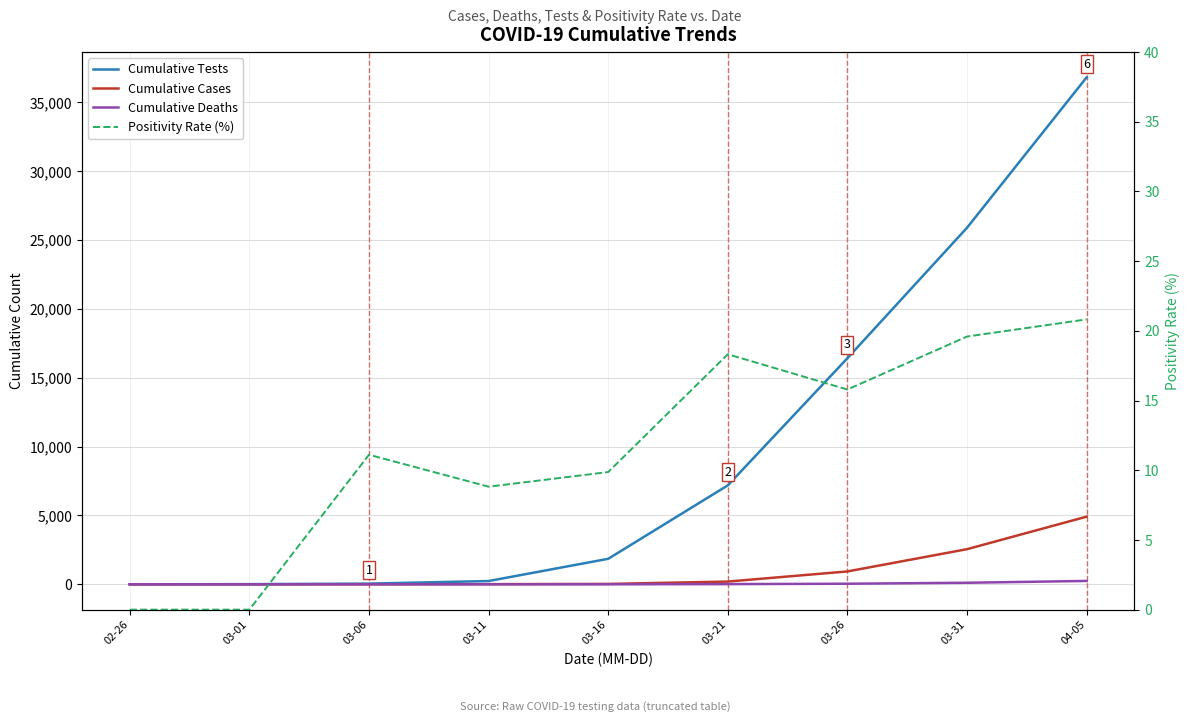

Does the chart have visible grid lines?

Yes